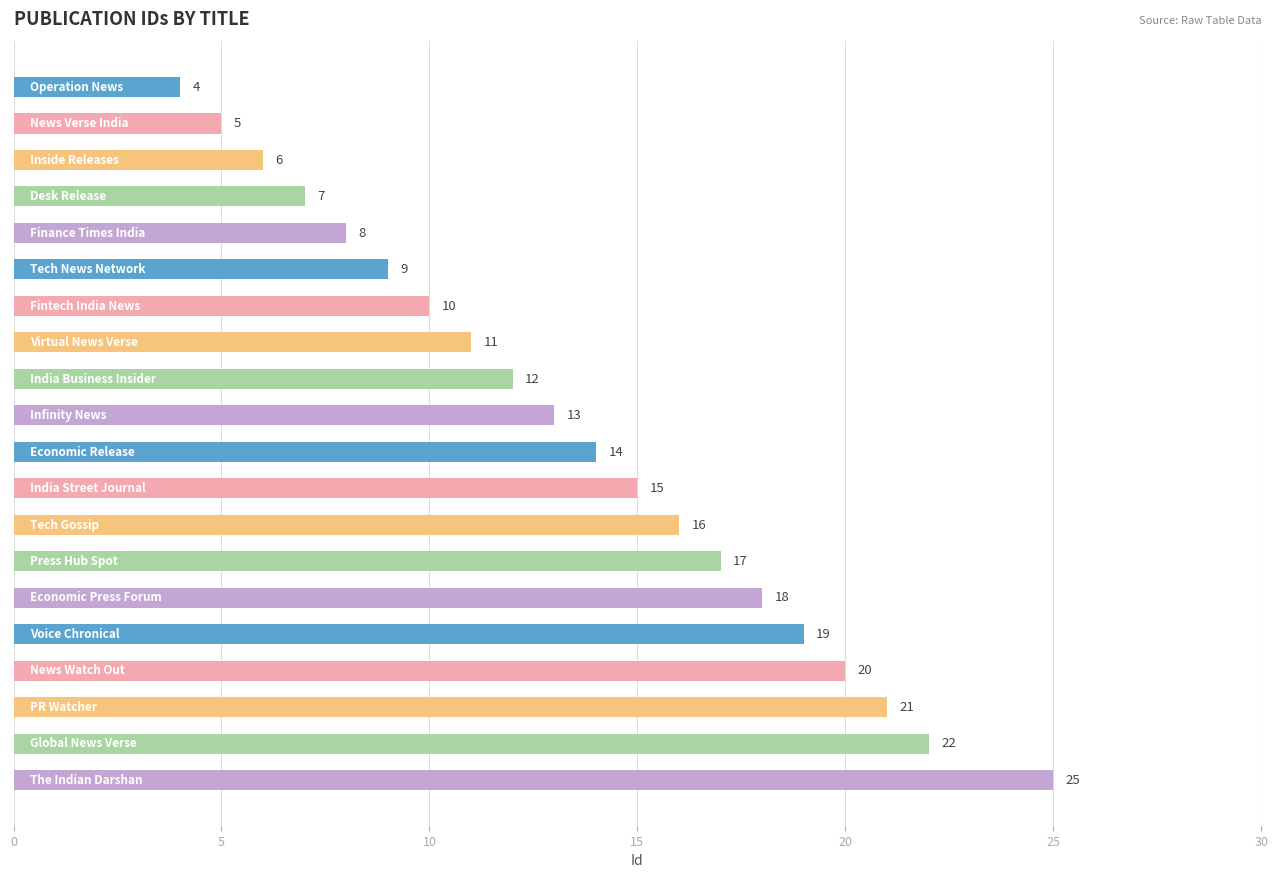

What is the difference between the maximum and minimum values?

21